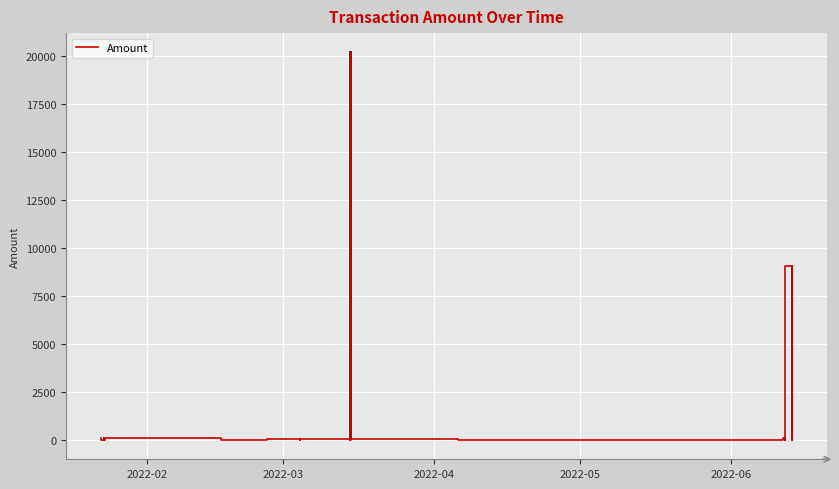

What is the sum of all values?

59662.4